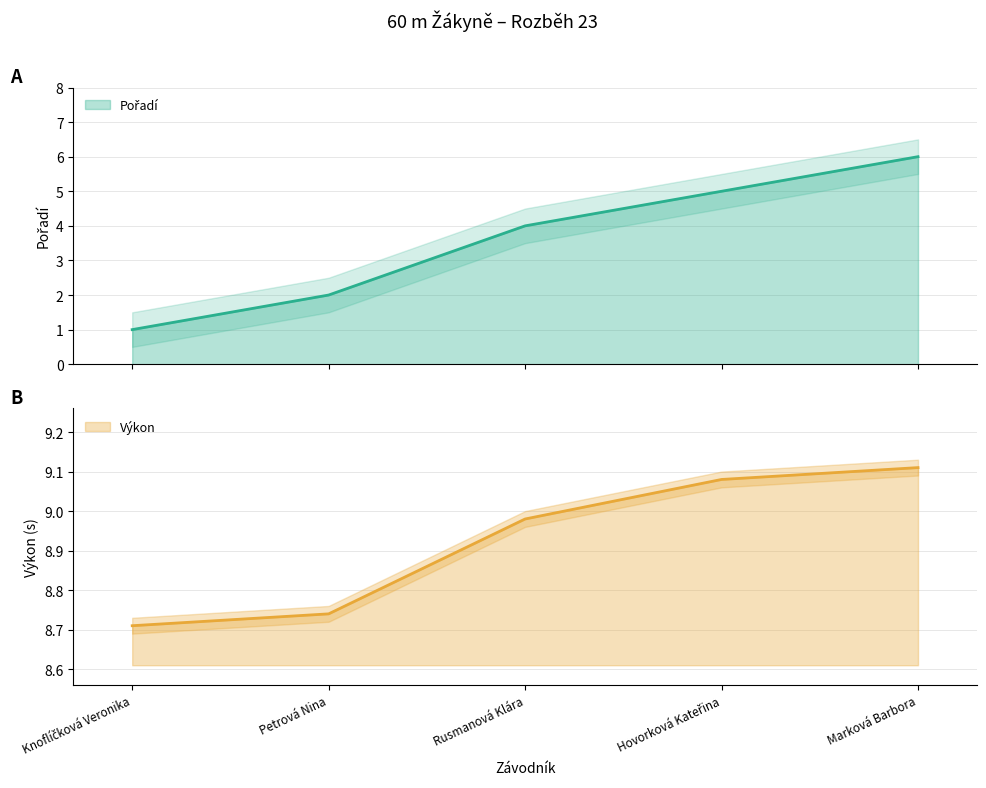

True or false: Výkon has more than 2 interior local peaks.

False